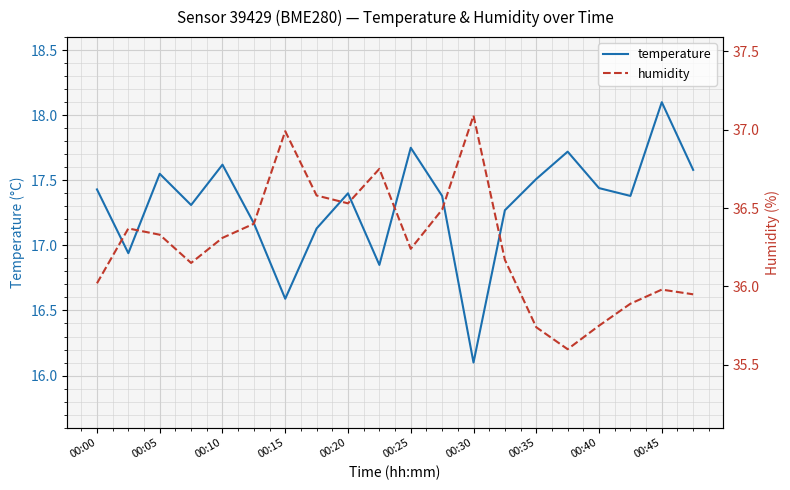

At which label is humidity closest to 36?

00:00